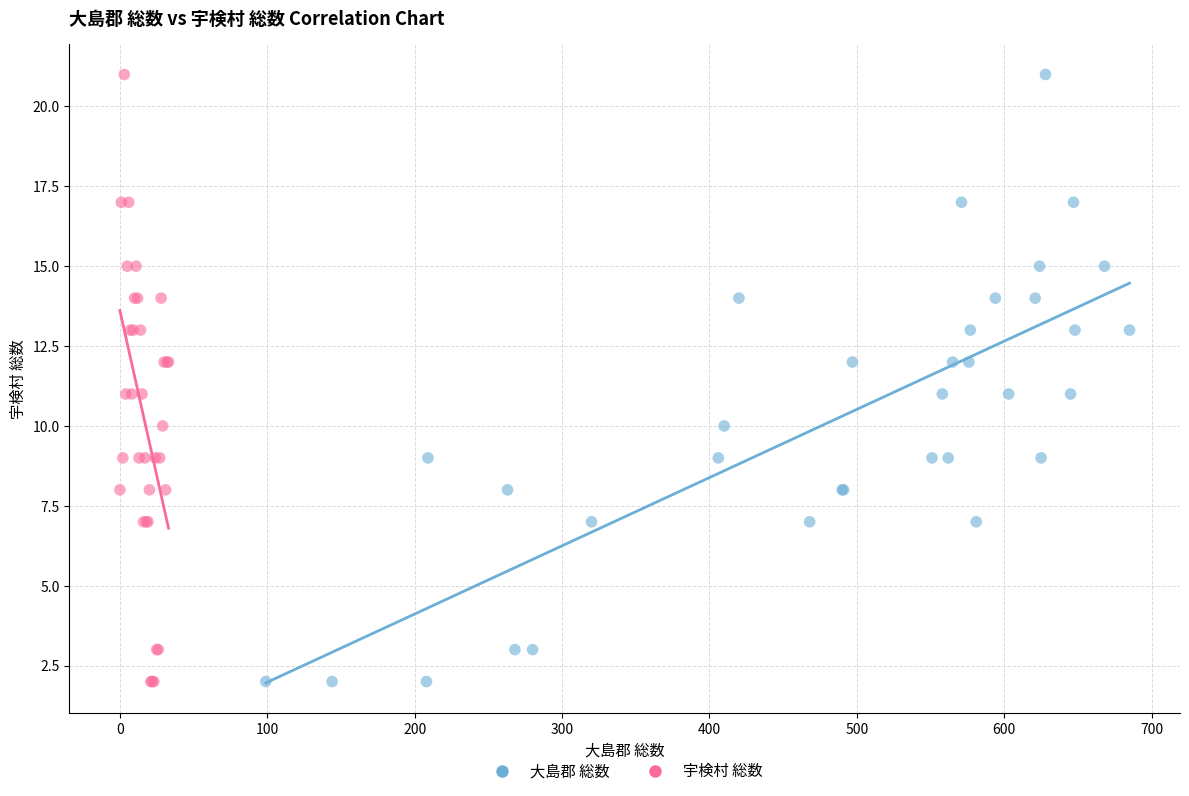

What are all the series names shown in the legend?

大島郡 総数, 宇検村 総数